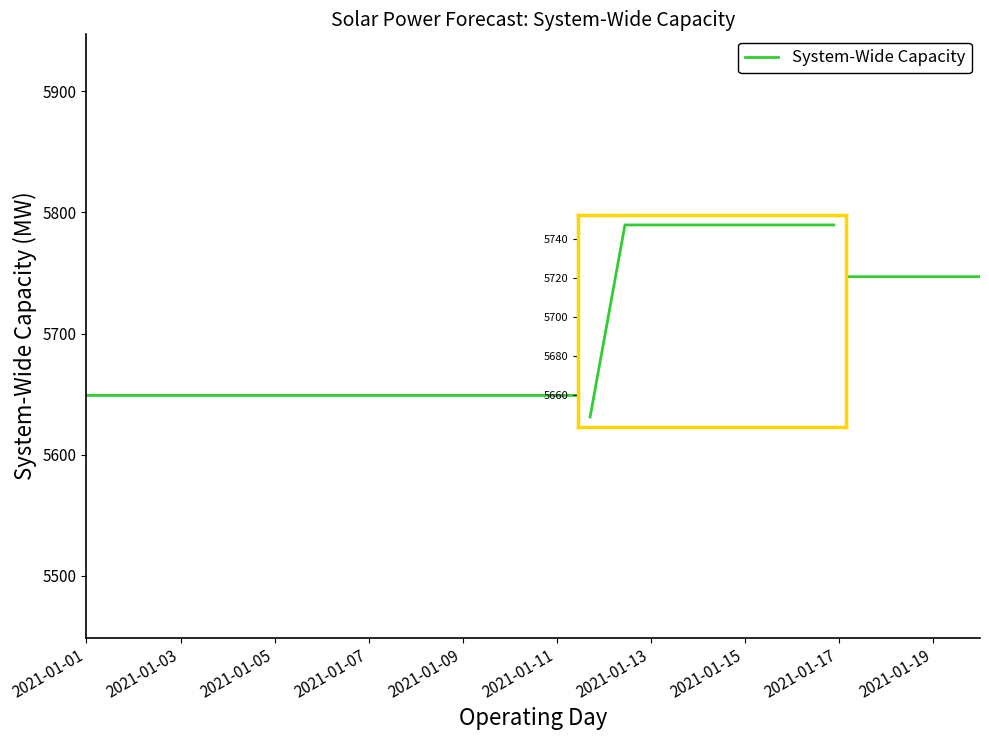

What is the greatest value displayed?

5747